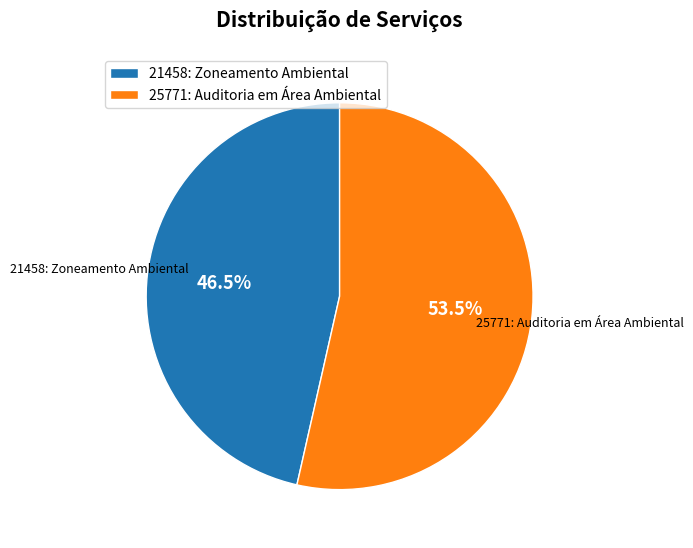

How many segments does this pie chart have?

2